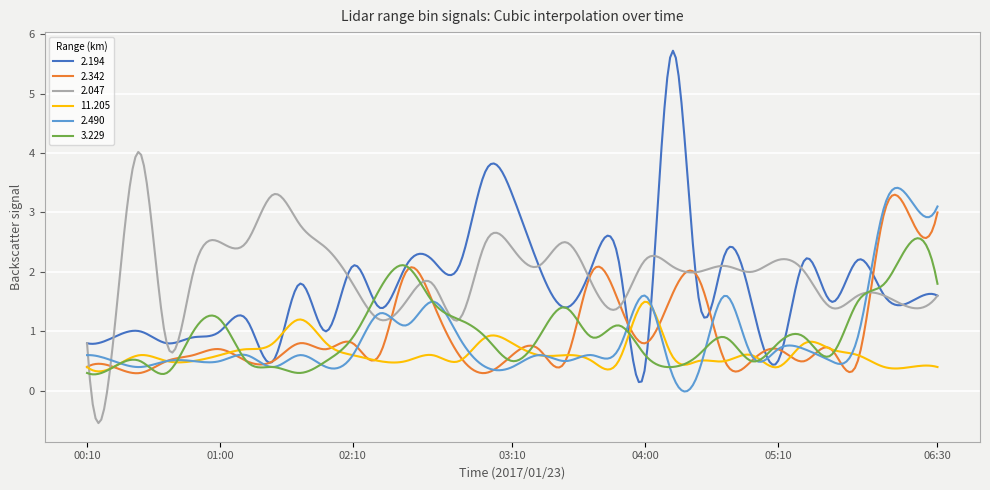

Which series has the largest range (max minus min)?

2.194